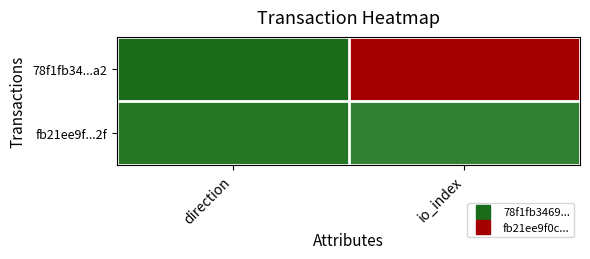

Reading right to left, transcribe all the data shown in this chart.

78f1fb34...a2: io_index=44	direction=-1
fb21ee9f...2f: io_index=3	direction=1